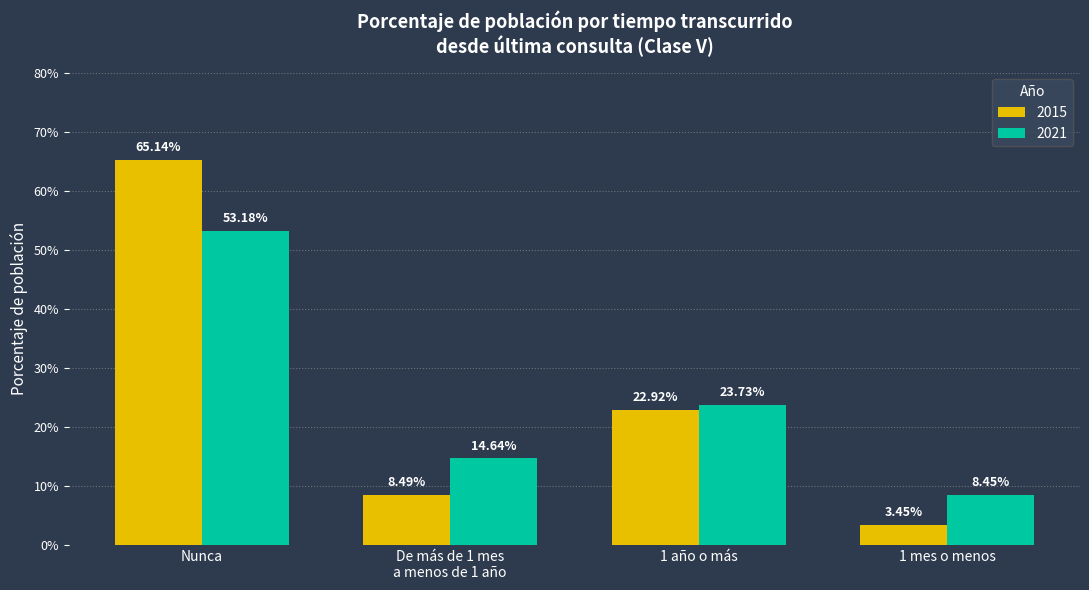

Are the bars grouped side by side (vs. stacked)?

Yes